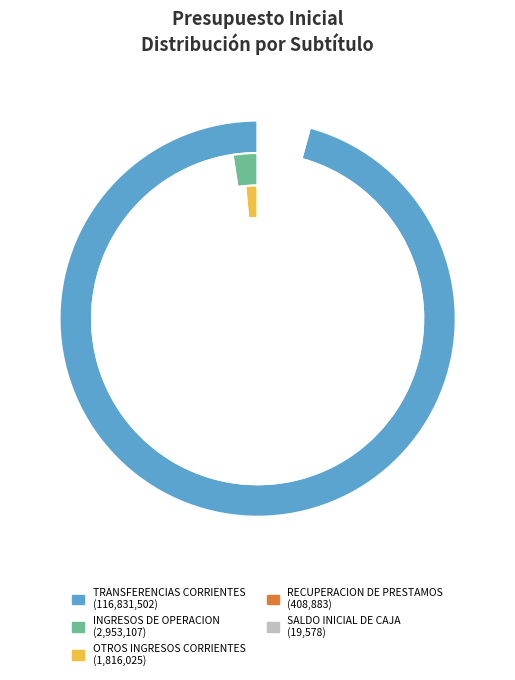

To the nearest percent, what percentage of the pie is INGRESOS DE OPERACION?

2%